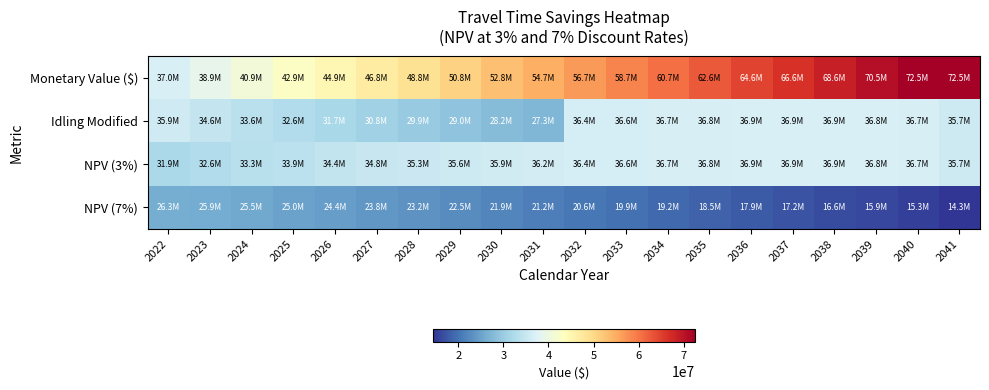

Which series has the widest spread of values?

Monetary Value ($)